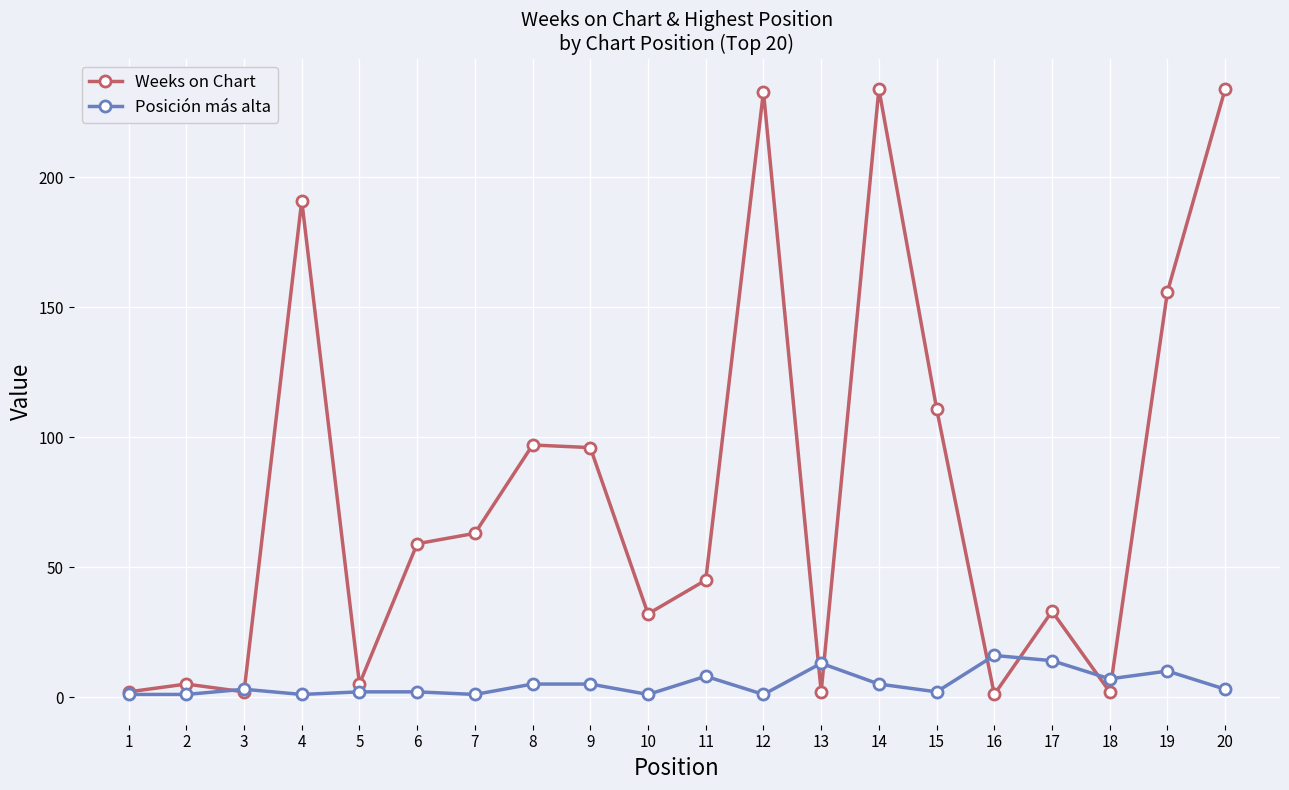

What is the maximum value shown in the chart?

234